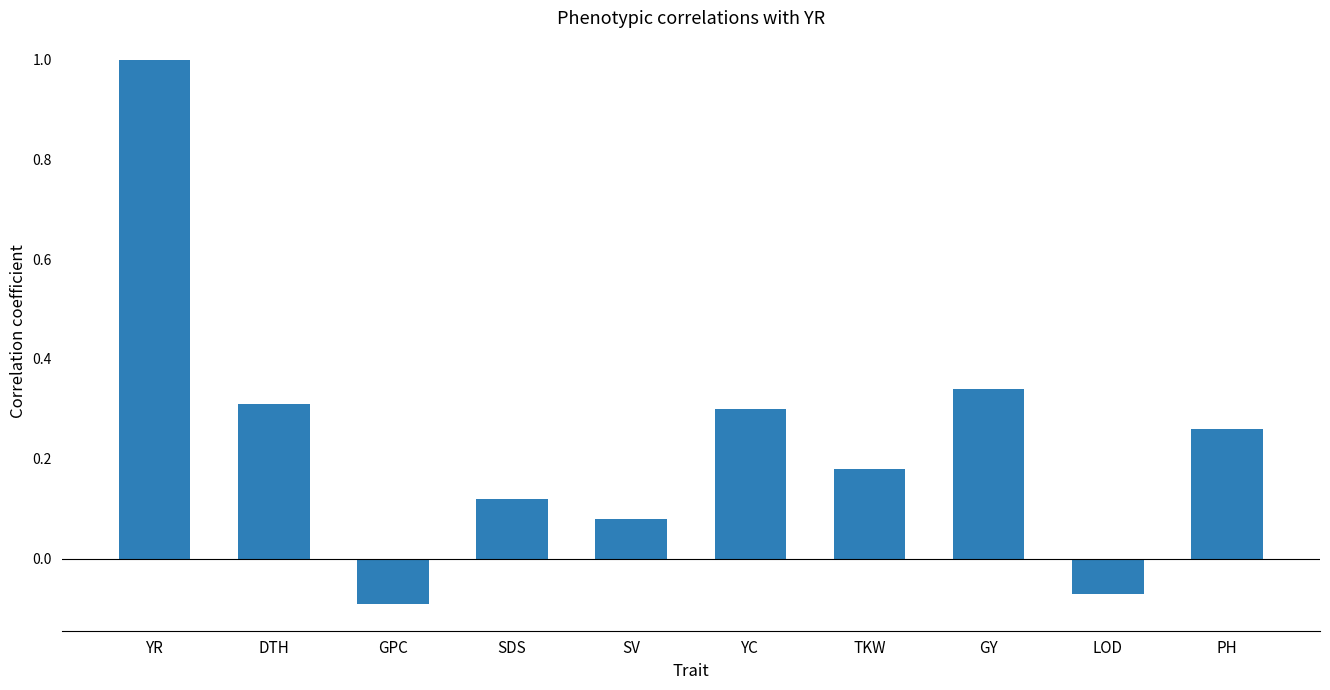

What is the greatest value displayed?

1.0